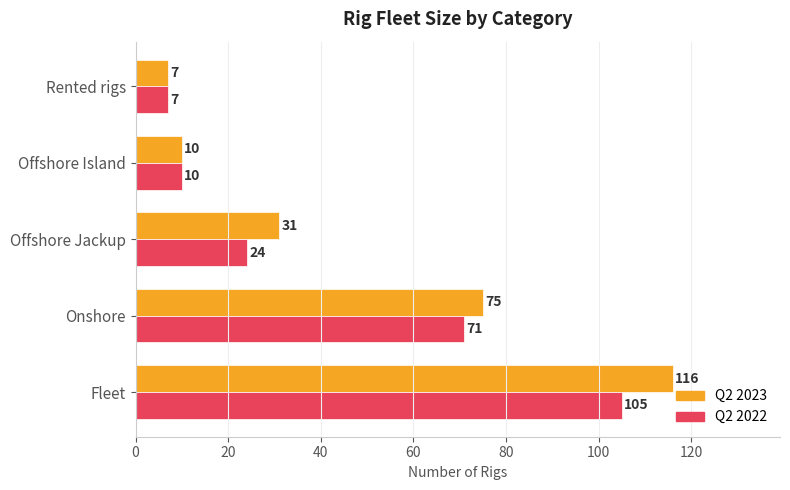

The Q2 2023 series shows 4 at Offshore Island. True or false?

False